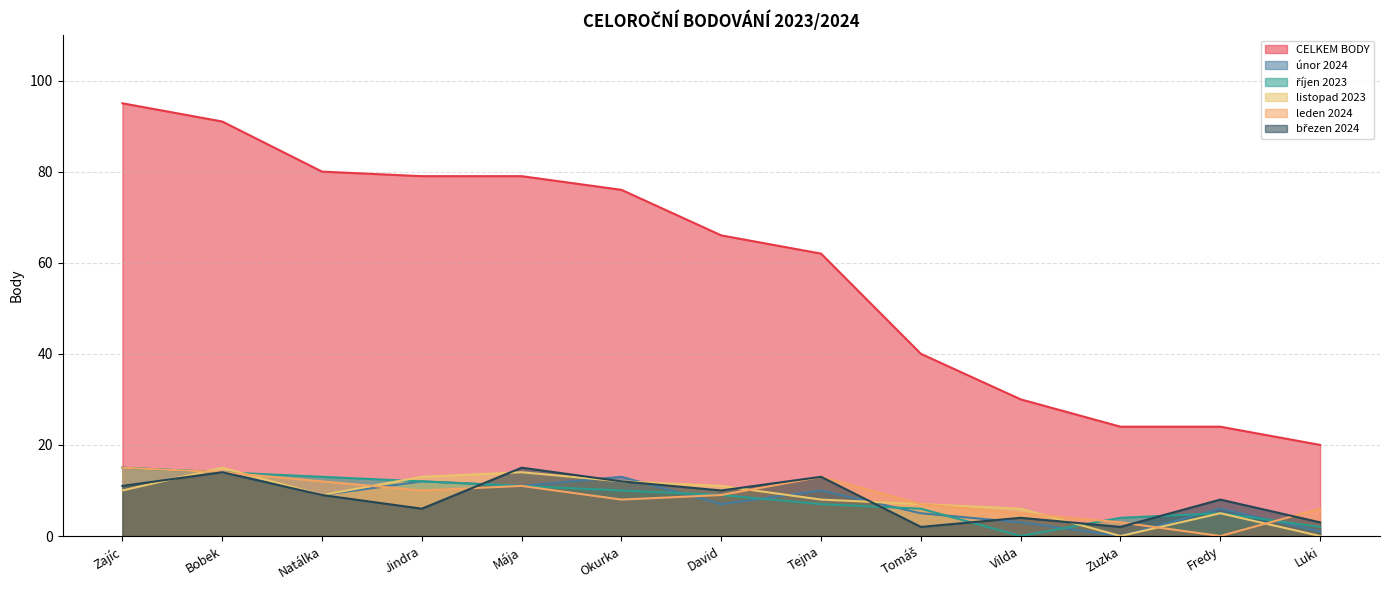

Does the chart display data point markers on the line(s)?

No